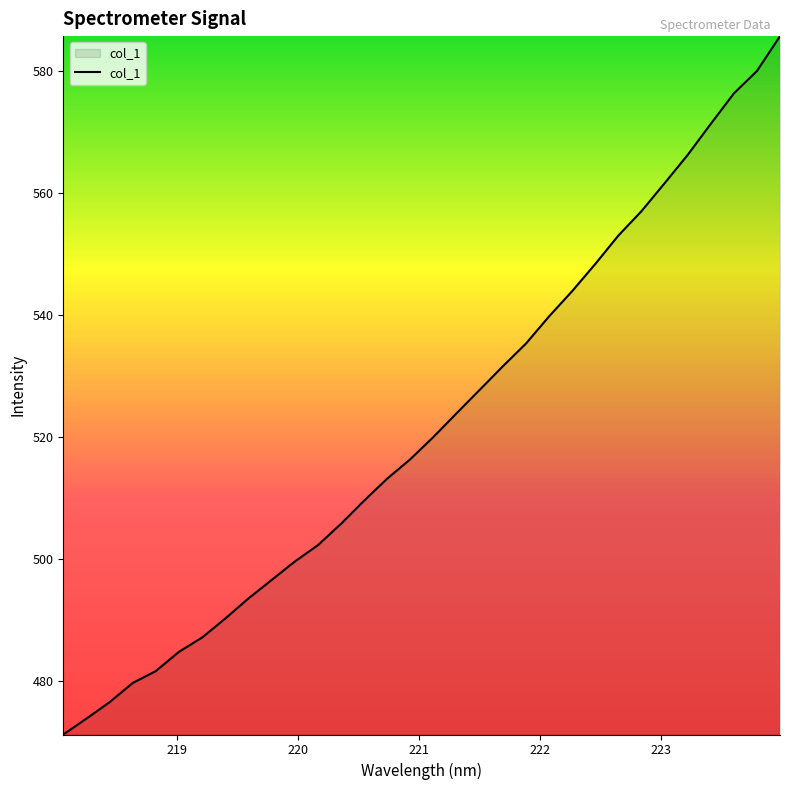

What is the difference between the maximum and minimum values?

114.5